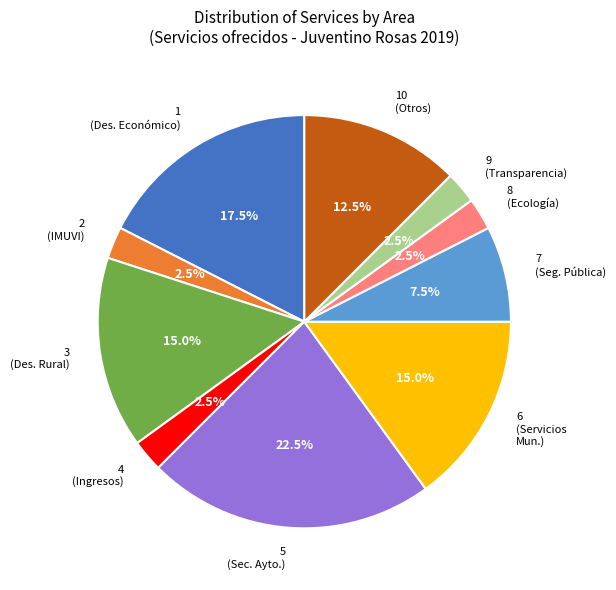

Is there a majority slice in this chart?

No